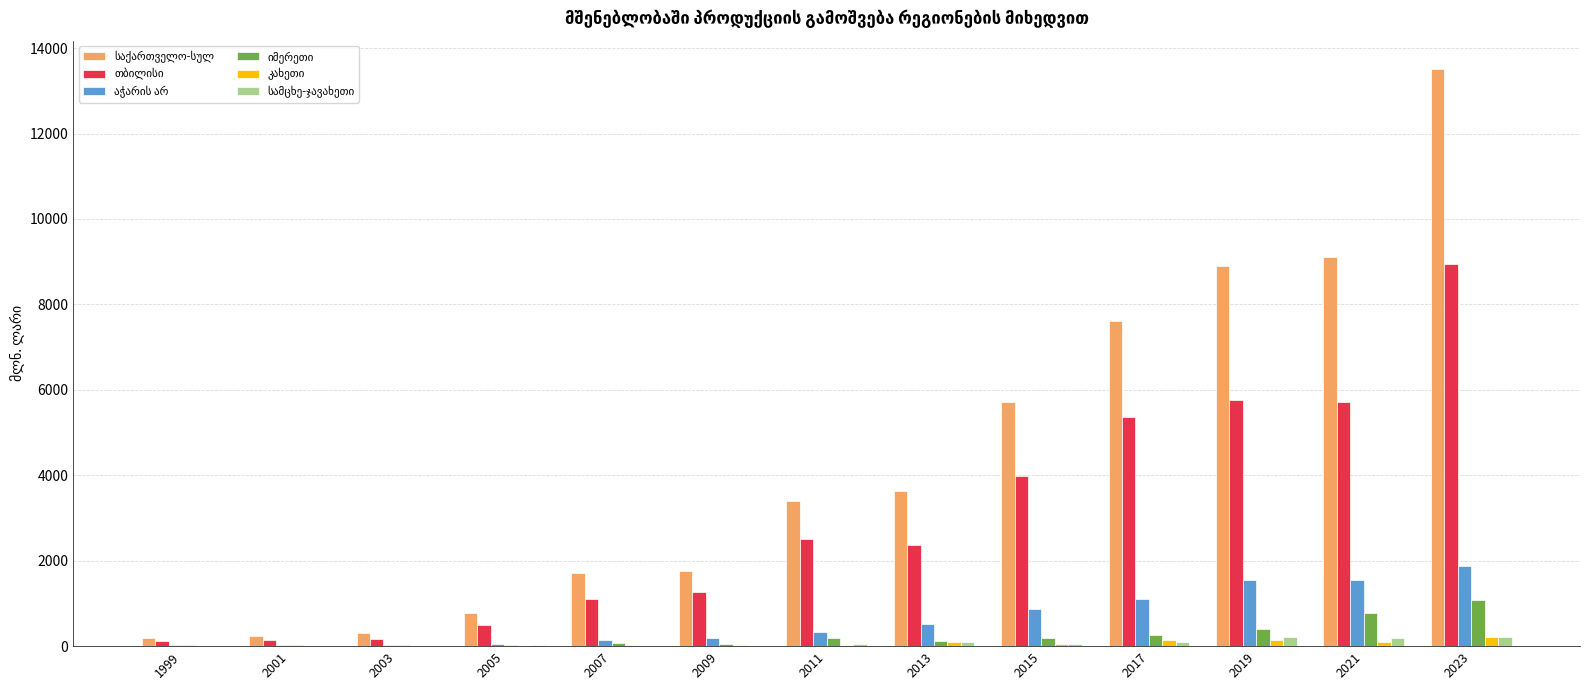

Which label corresponds to the largest value in the chart?

2023